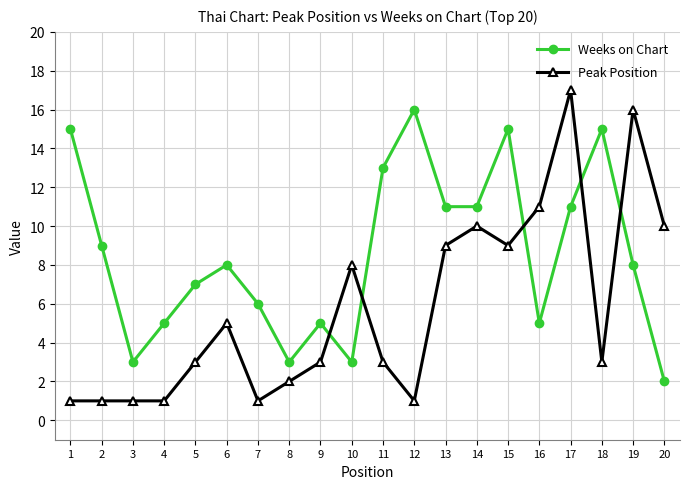

Reading left to right, transcribe all the data shown in this chart.

Weeks on Chart: 1=15	2=9	3=3	4=5	5=7	6=8	7=6	8=3	9=5	10=3	11=13	12=16	13=11	14=11	15=15	16=5	17=11	18=15	19=8	20=2
Peak Position: 1=1	2=1	3=1	4=1	5=3	6=5	7=1	8=2	9=3	10=8	11=3	12=1	13=9	14=10	15=9	16=11	17=17	18=3	19=16	20=10